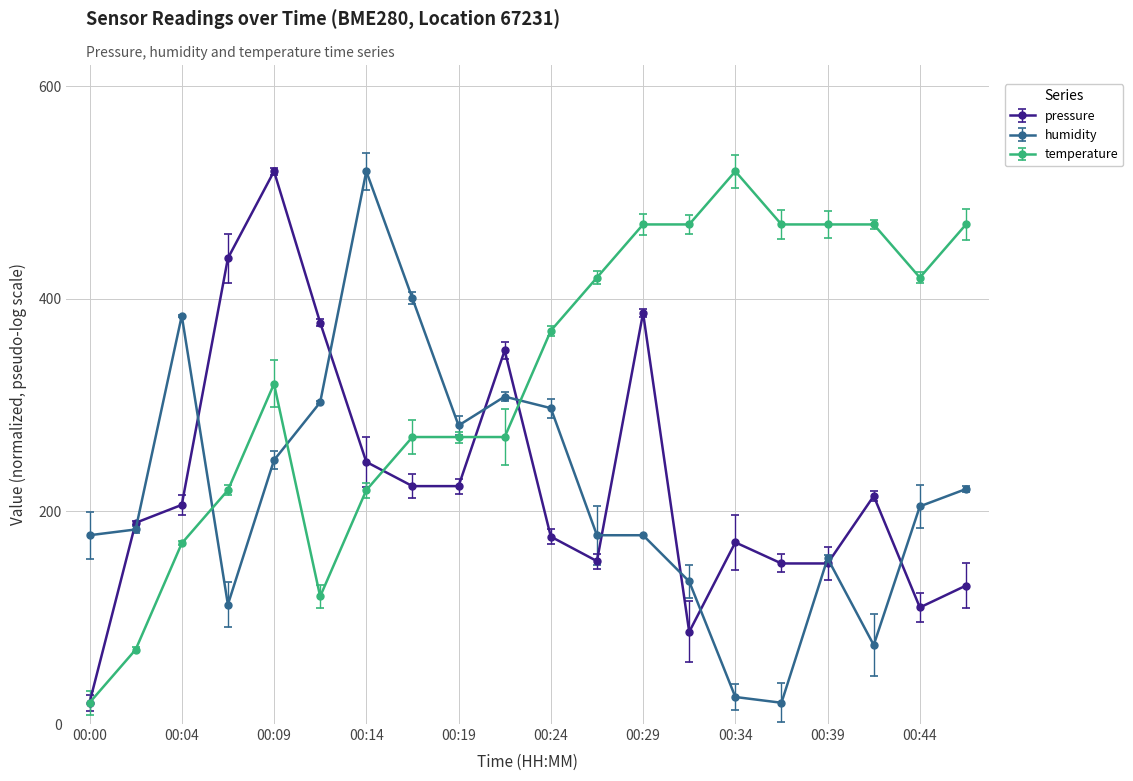

Which series has the largest total across all categories?

temperature